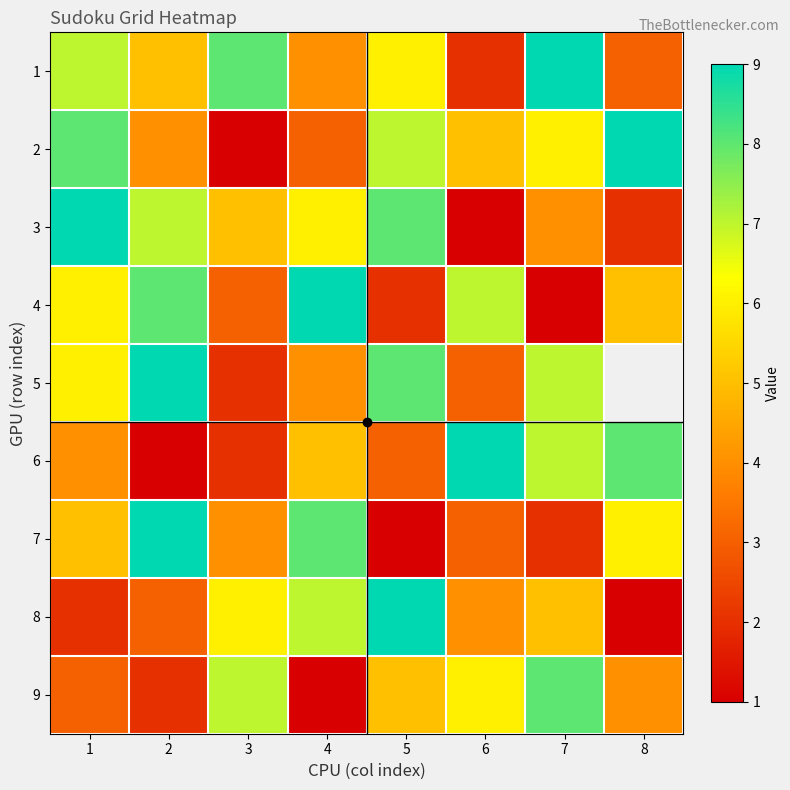

What is the sum of the 3 values at 5 and 4?

14.0